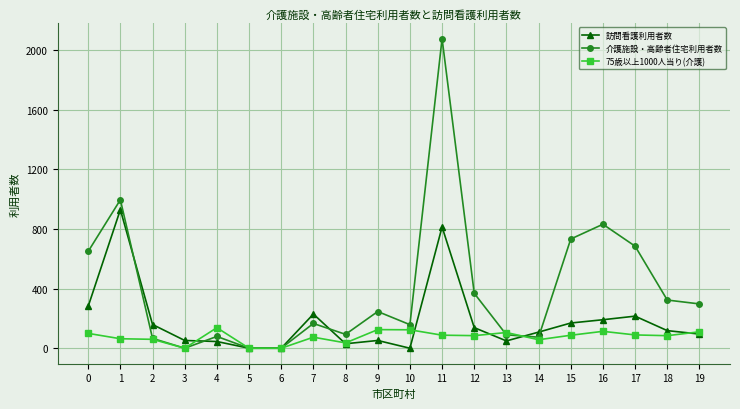

Which series has the largest total across all categories?

介護施設・高齢者住宅利用者数